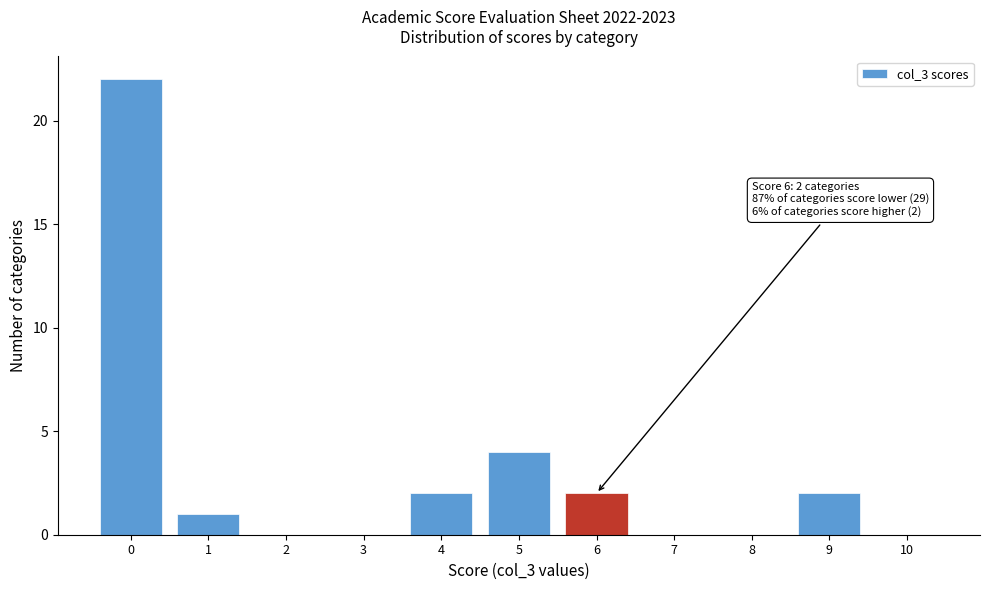

Reading left to right, extract all data points from this chart.

0=22	1=1	2=0	3=0	4=2	5=4	6=2	7=0	8=0	9=2	10=0